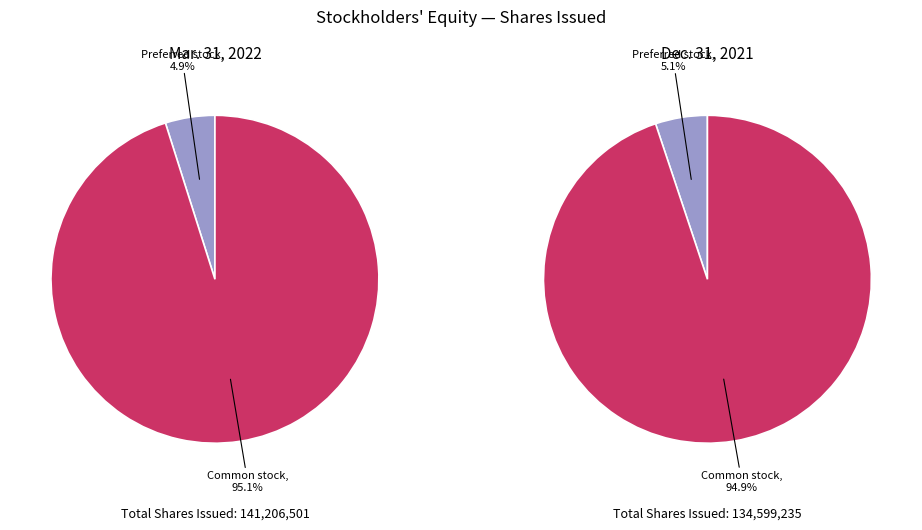

True or false: Common stock, shares issued accounts for 95% of the total.

True